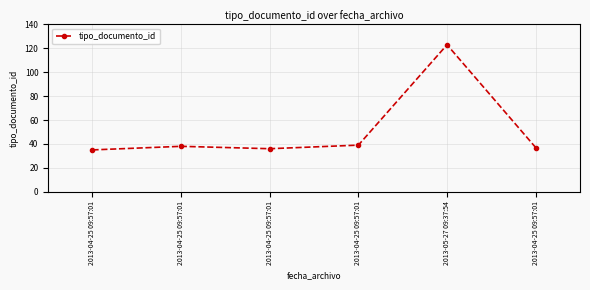

What is the difference between the maximum and minimum values?

88